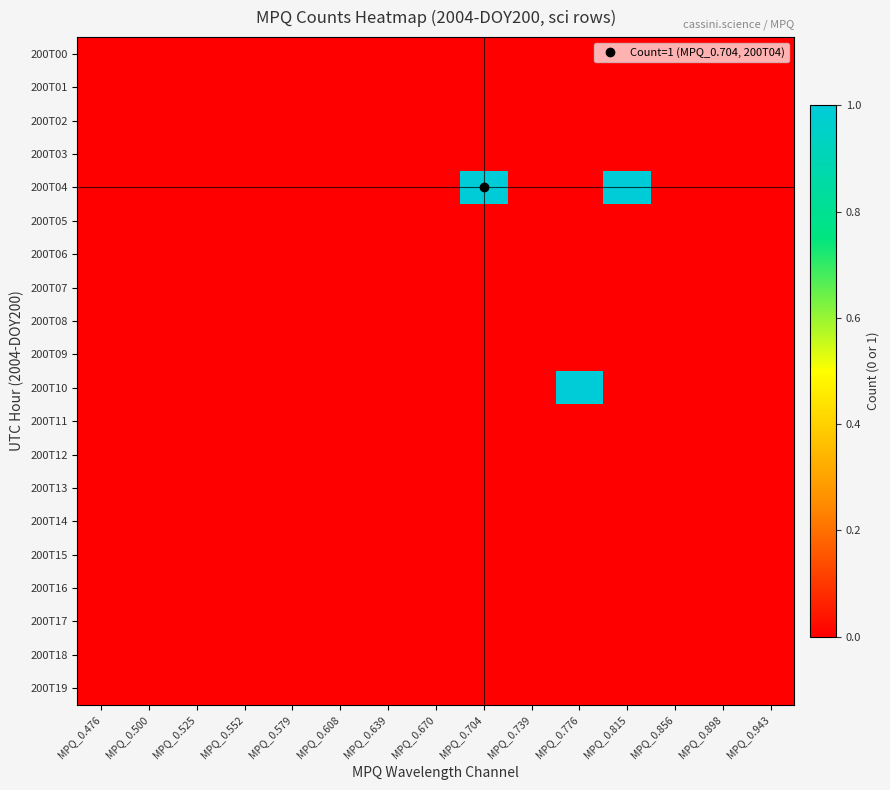

Between MPQ_0.476 and MPQ_0.776, which is larger?

MPQ_0.476